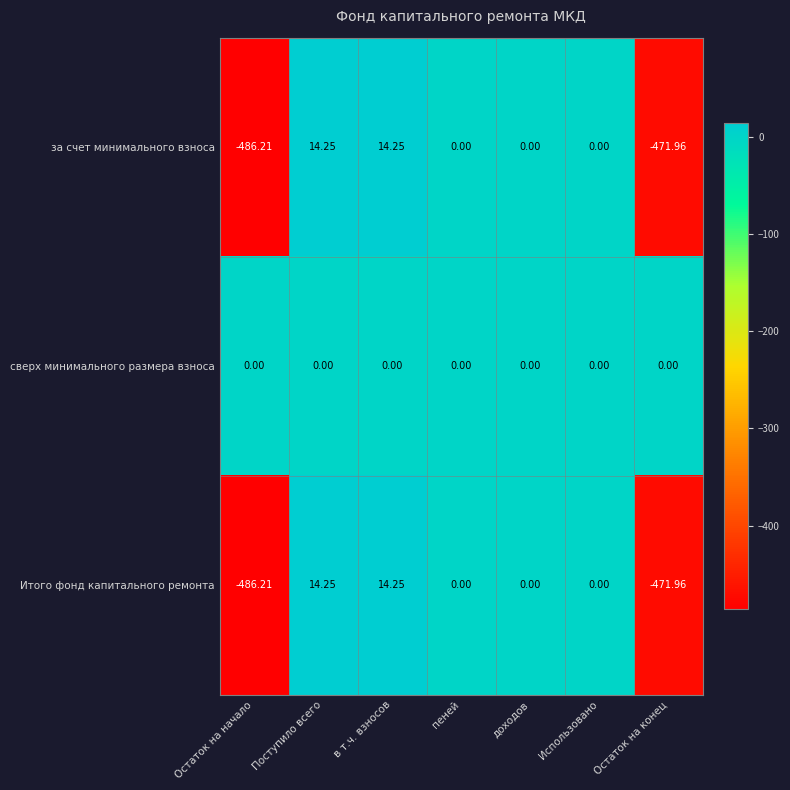

Where does the за счет минимального взноса series first go above 0?

Поступило всего